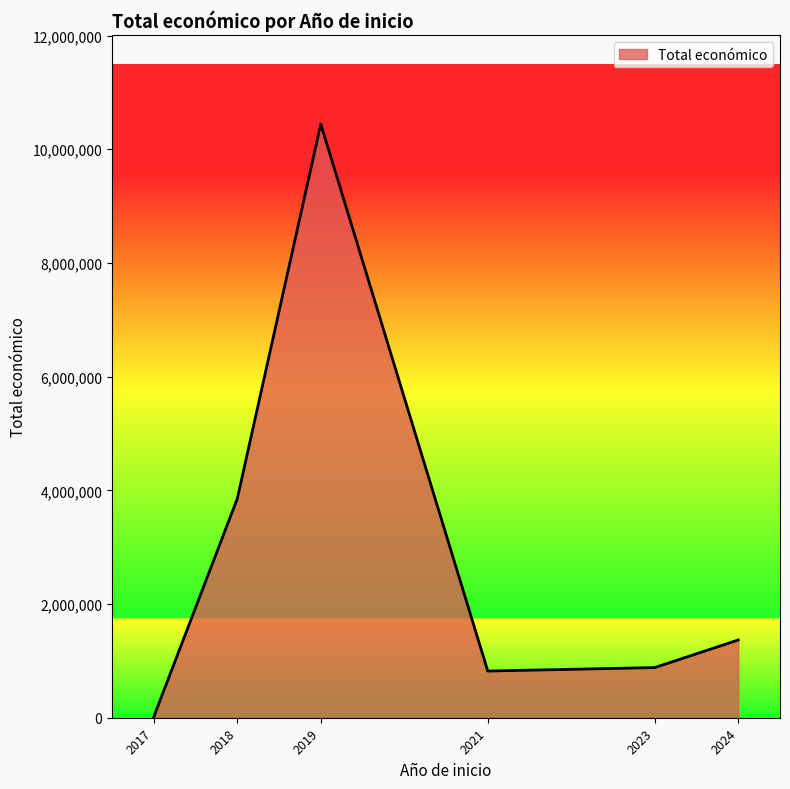

Which label corresponds to the smallest value in the chart?

2017